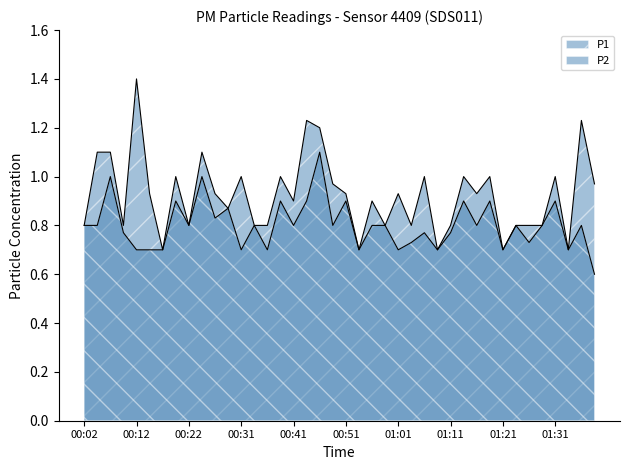

How many categories are shown in the chart?

40